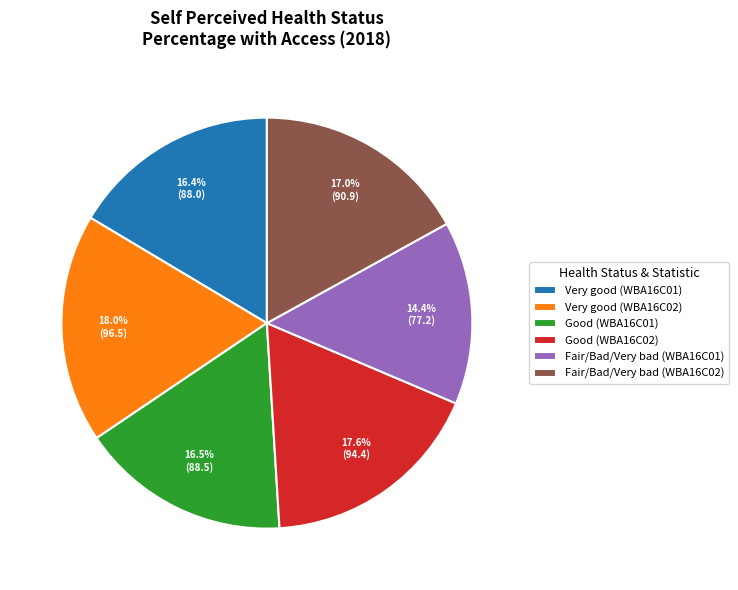

Between Fair/Bad/Very bad (WBA16C01) and Very good (WBA16C01), which is larger?

Very good (WBA16C01)